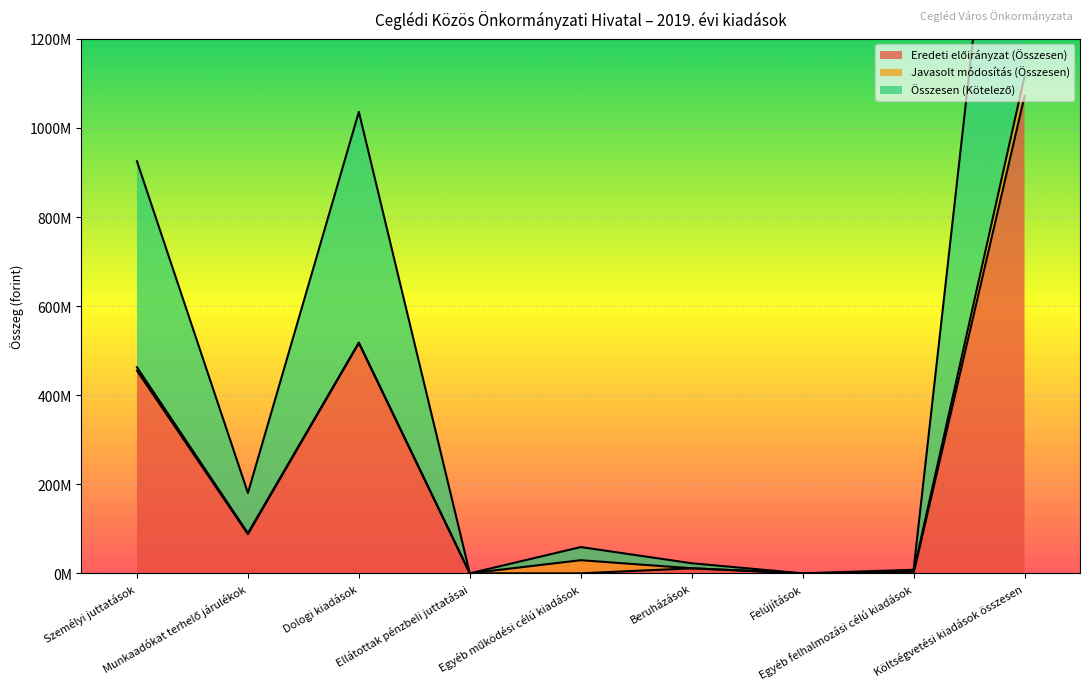

True or false: Összesen (Kötelező) and Eredeti előirányzat (Összesen) cross at least once.

False